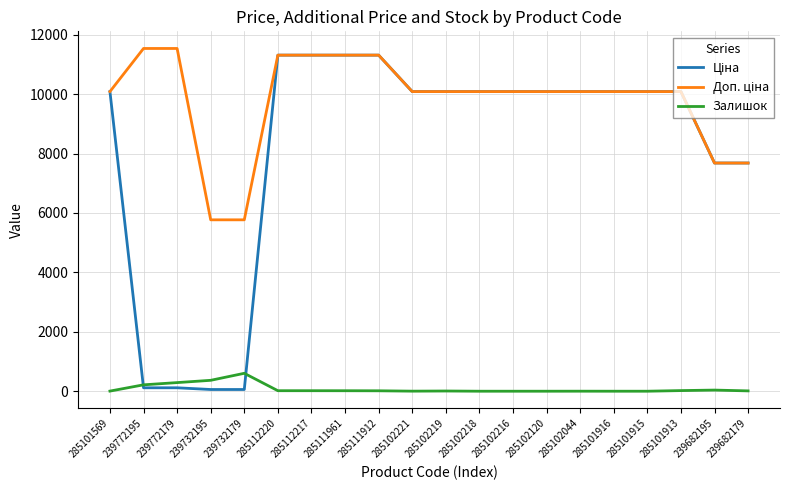

The Залишок series shows 17.0 at 285112217. True or false?

True